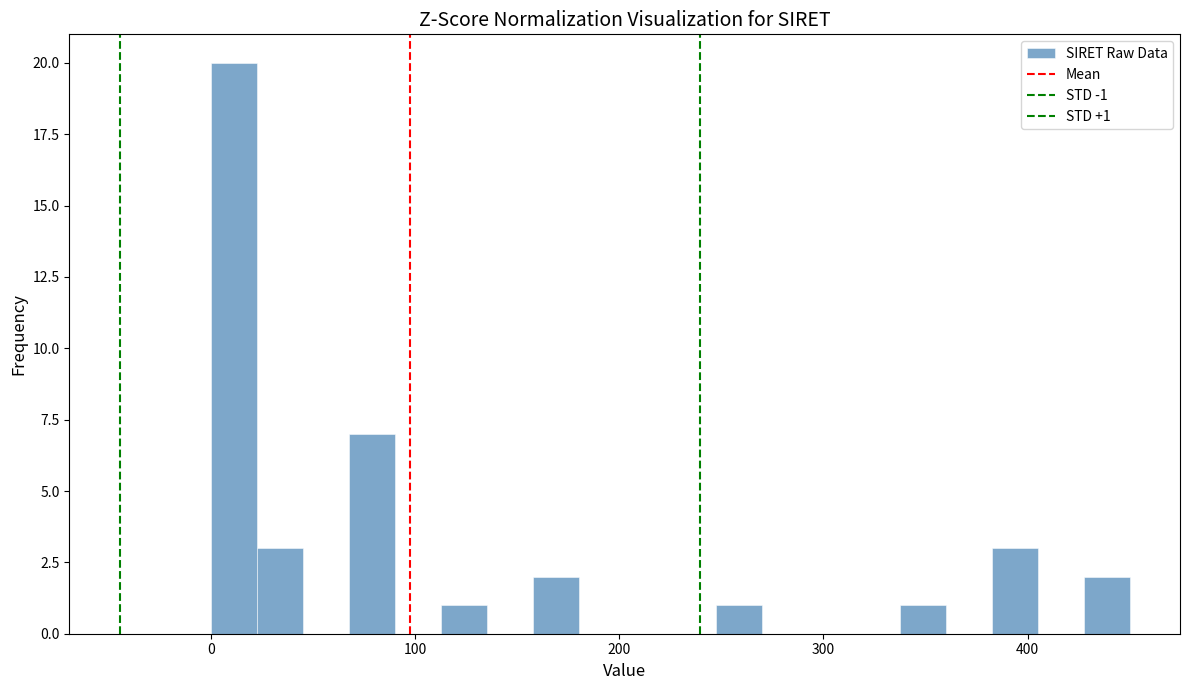

Read against the x-axis, roughly where is the centre of the tallest bar?

10